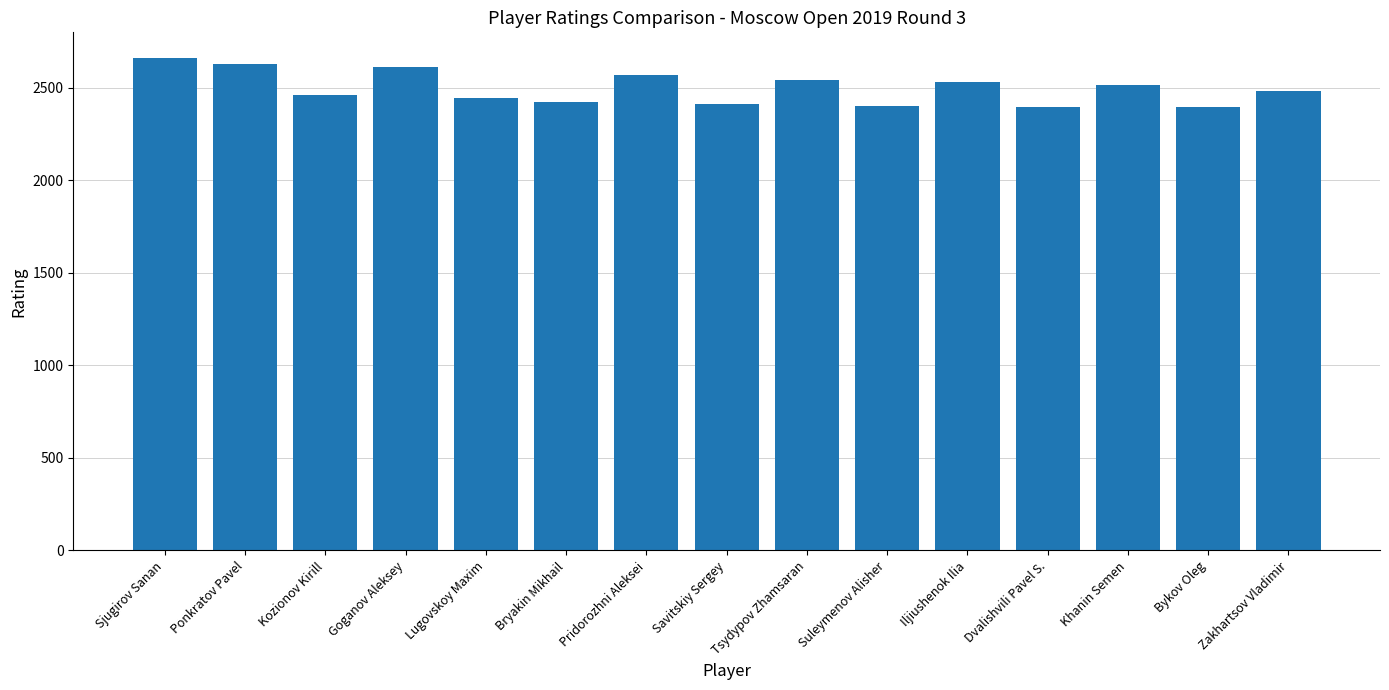

What is the difference between the values at Bykov Oleg and Ponkratov Pavel?

235